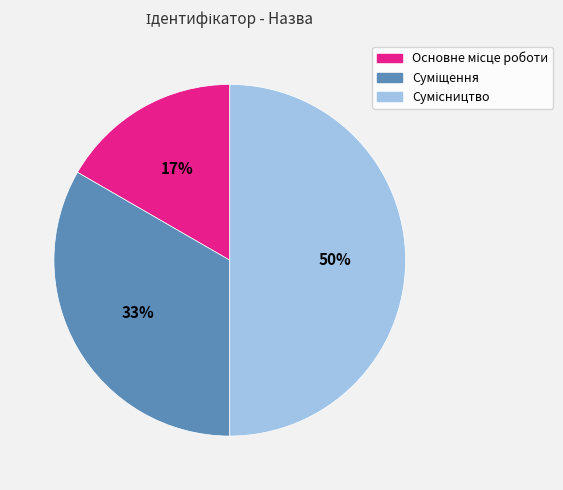

To the nearest percent, what is the difference between the largest and smallest slice percentages?

33%